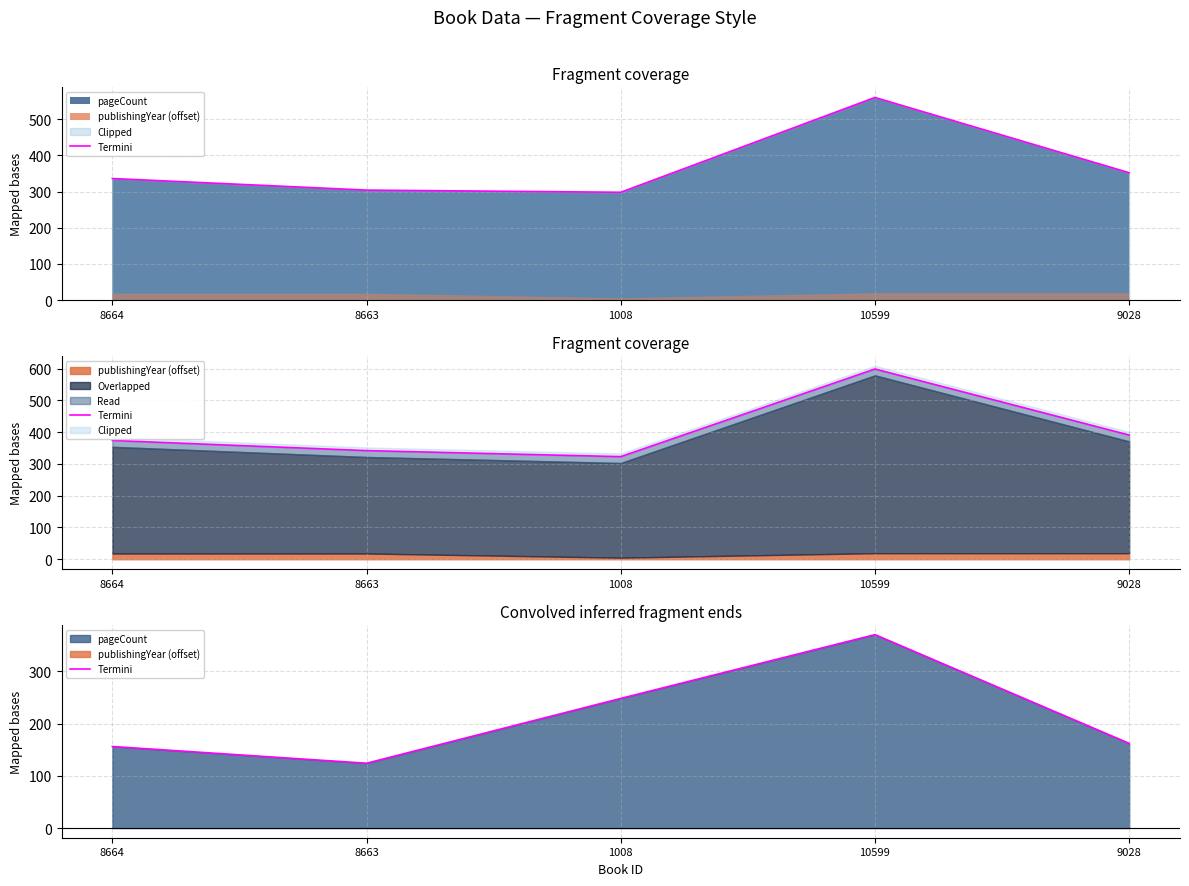

What is the value of the 5th point from the left?

162